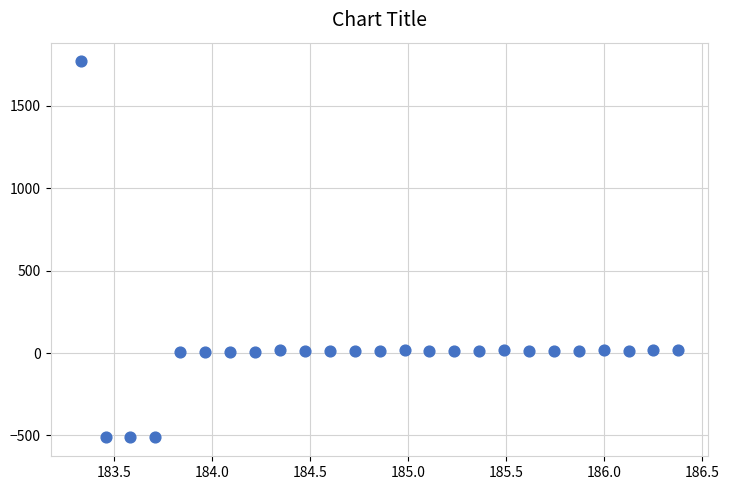

What is the range of X values (max minus min)?

3.1